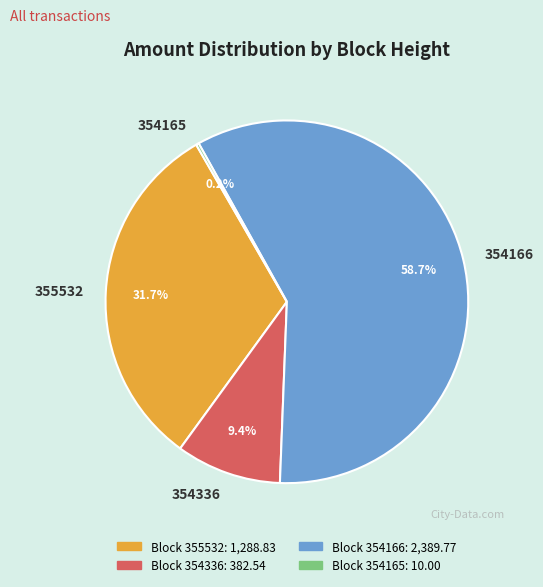

Which category has the biggest portion of the pie?

354166